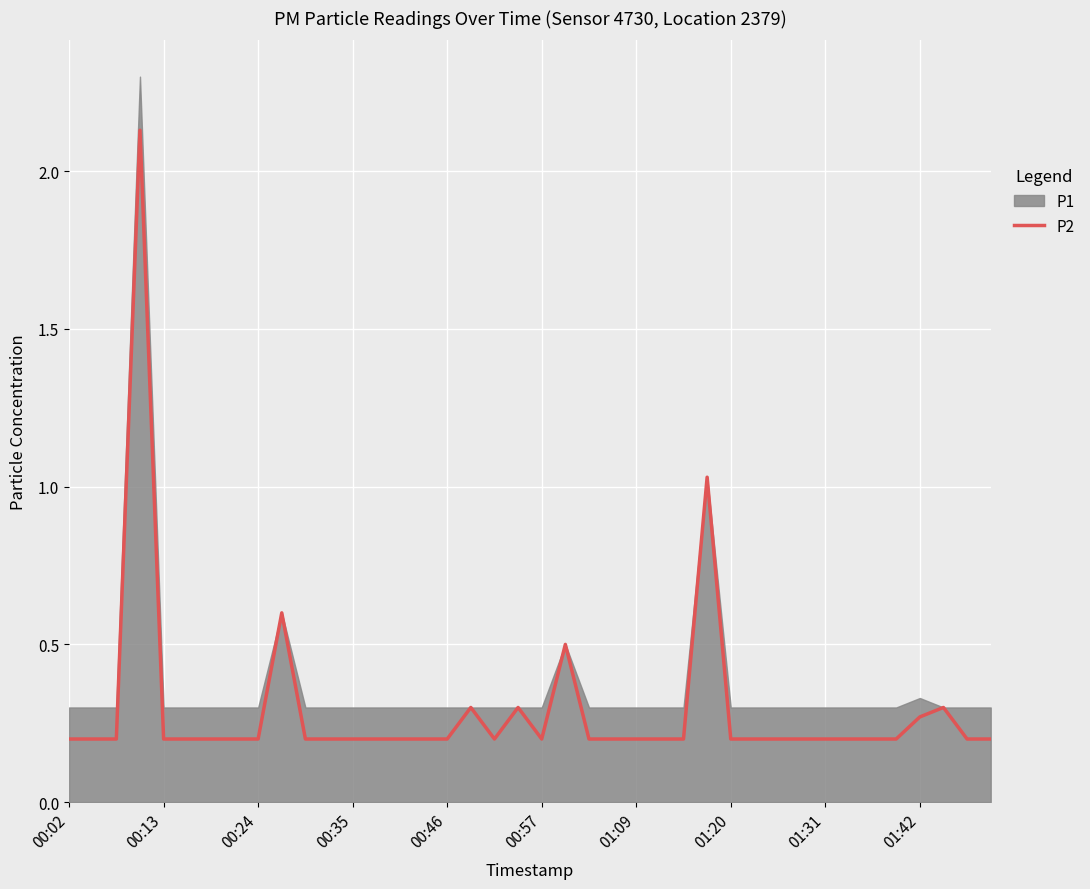

Reading left to right, extract all data points from this chart.

0.2	0.2	0.2	2.1	0.2	0.2	0.2	0.2	0.2	0.6	0.2	0.2	0.2	0.2	0.2	0.2	0.2	0.3	0.2	0.3	0.2	0.5	0.2	0.2	0.2	0.2	0.2	1.0	0.2	0.2	0.2	0.2	0.2	0.2	0.2	0.2	0.3	0.3	0.2	0.2